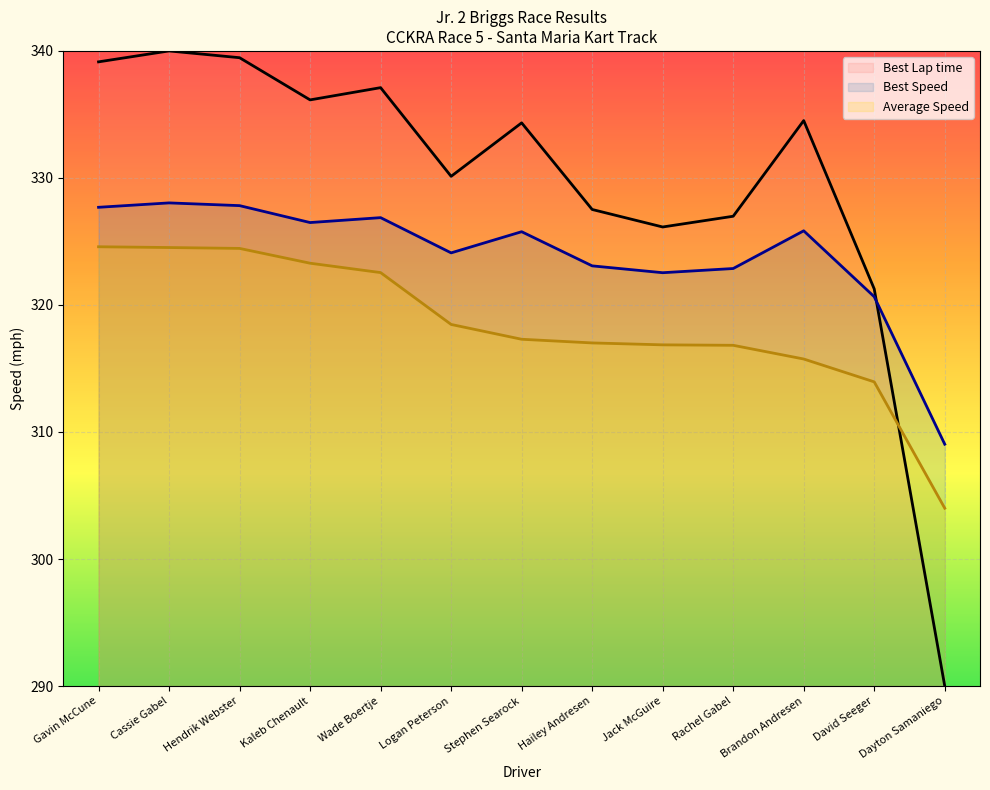

Between Jack McGuire and Rachel Gabel, which series saw the biggest shift?

Best Lap time